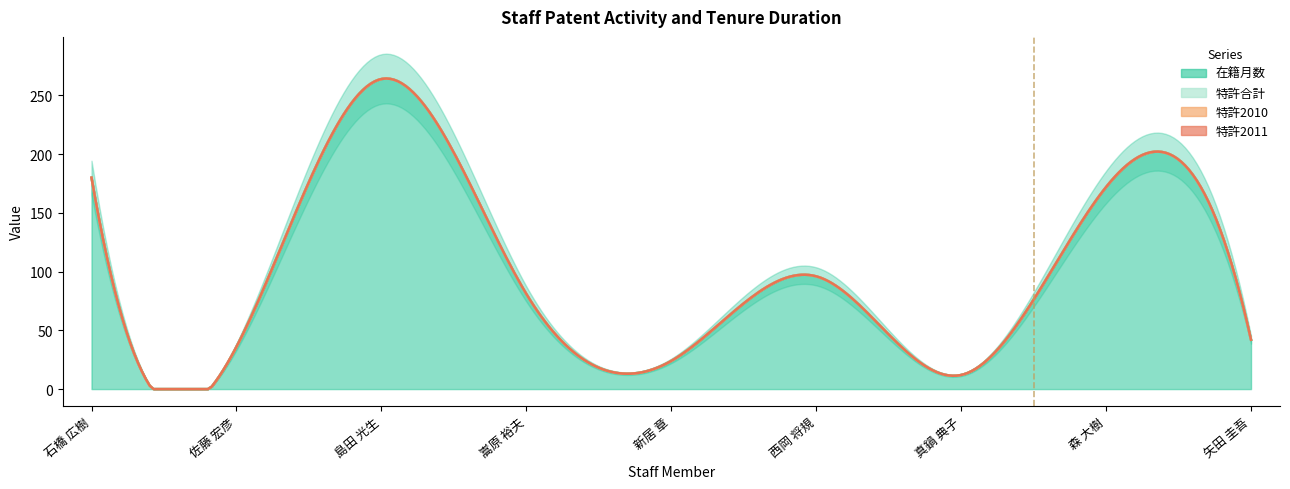

Does the chart have visible grid lines?

No